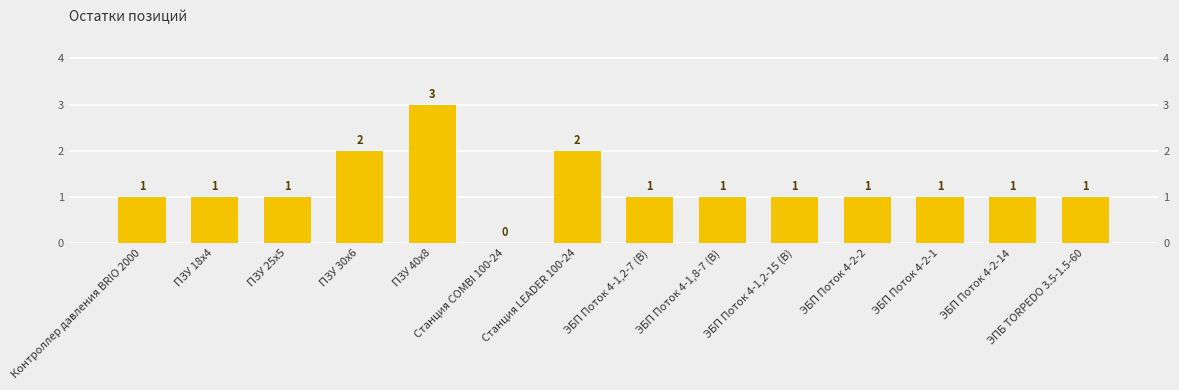

Reading right to left, transcribe all the data shown in this chart.

ЭПБ TORPEDO 3.5-1.5-60=1	ЭБП Поток 4-2-14=1	ЭБП Поток 4-2-1=1	ЭБП Поток 4-2-2=1	ЭБП Поток 4-1,2-15 (В)=1	ЭБП Поток 4-1,8-7 (В)=1	ЭБП Поток 4-1,2-7 (В)=1	Станция LEADER 100-24=2	Станция COMBI 100-24=0	ПЗУ 40х8=3	ПЗУ 30х6=2	ПЗУ 25х5=1	ПЗУ 18x4=1	Контроллер давления BRIO 2000=1